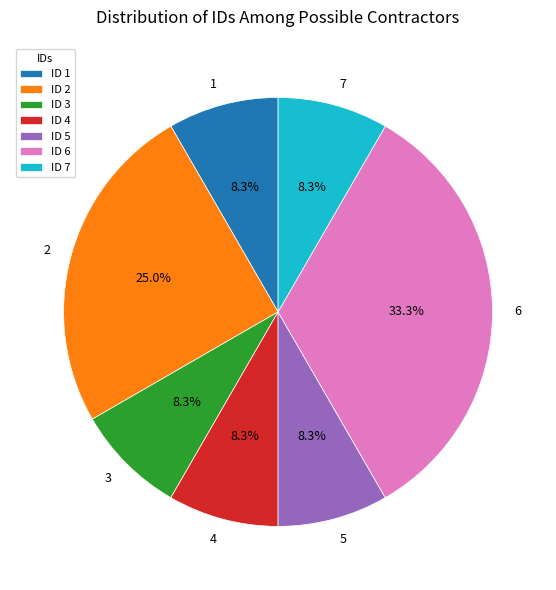

Do 7 and 5 together represent more than half of the pie?

No